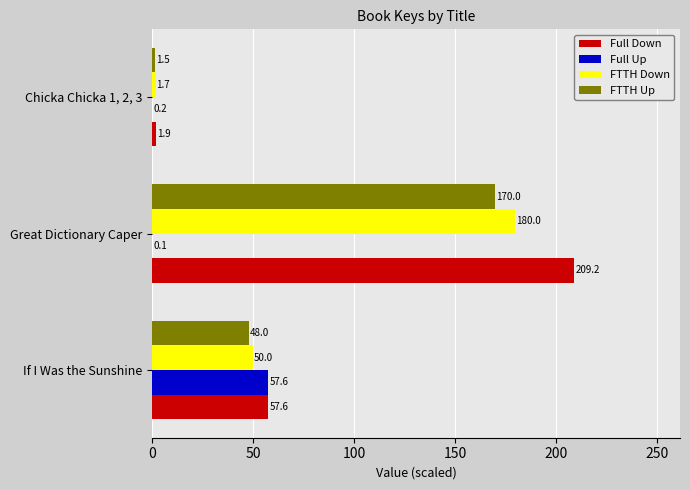

Is the value of FTTH Down at If I Was the Sunshine greater than the value of FTTH Up at Chicka Chicka 1, 2, 3?

Yes